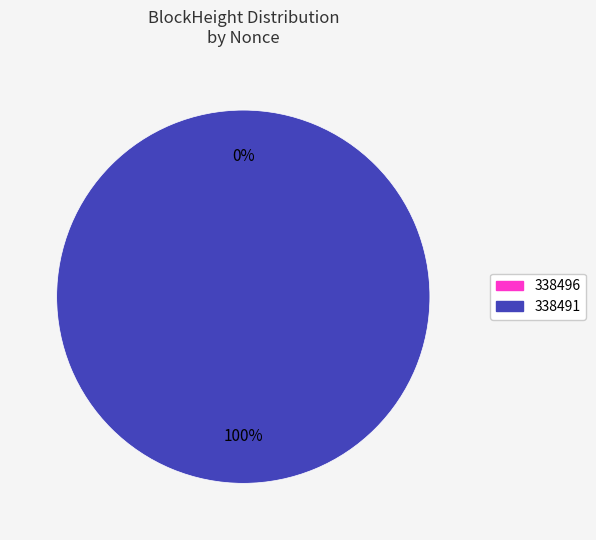

Which slice represents more than half of the pie?

338491